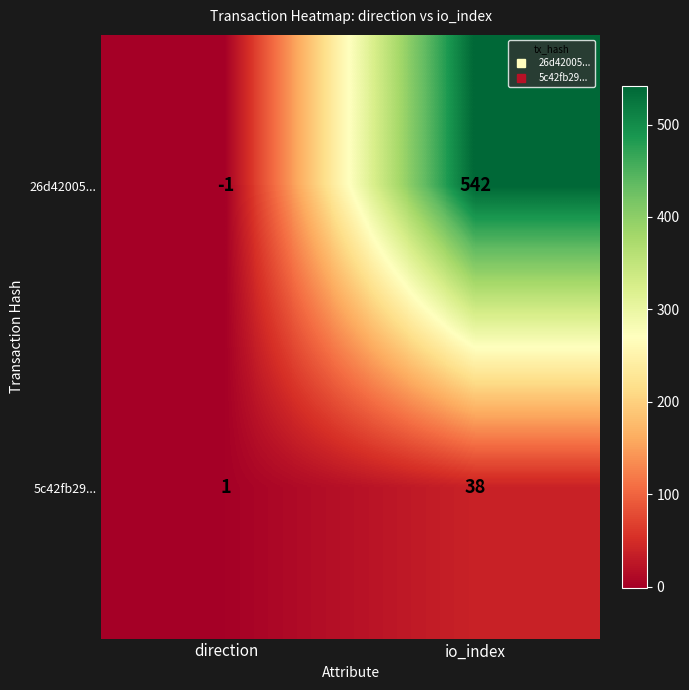

The 5c42fb29... series shows 14 at io_index. True or false?

False